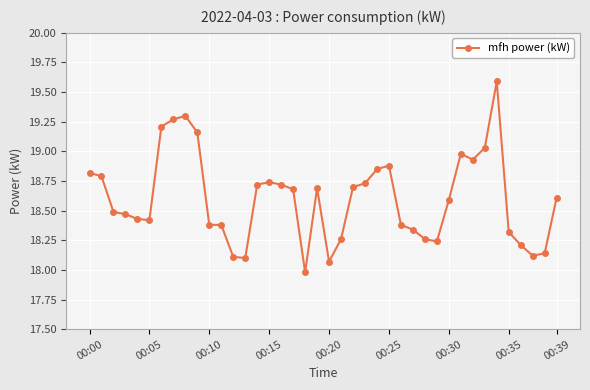

What is the minimum value shown in the chart?

18.0